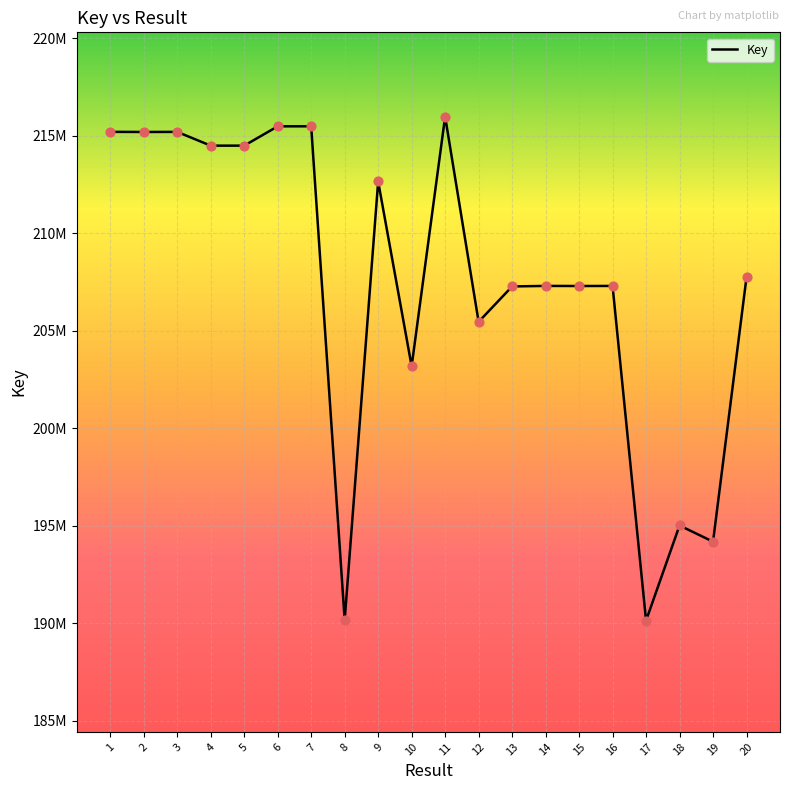

What is the change in value from 7 to 15?

-8184276